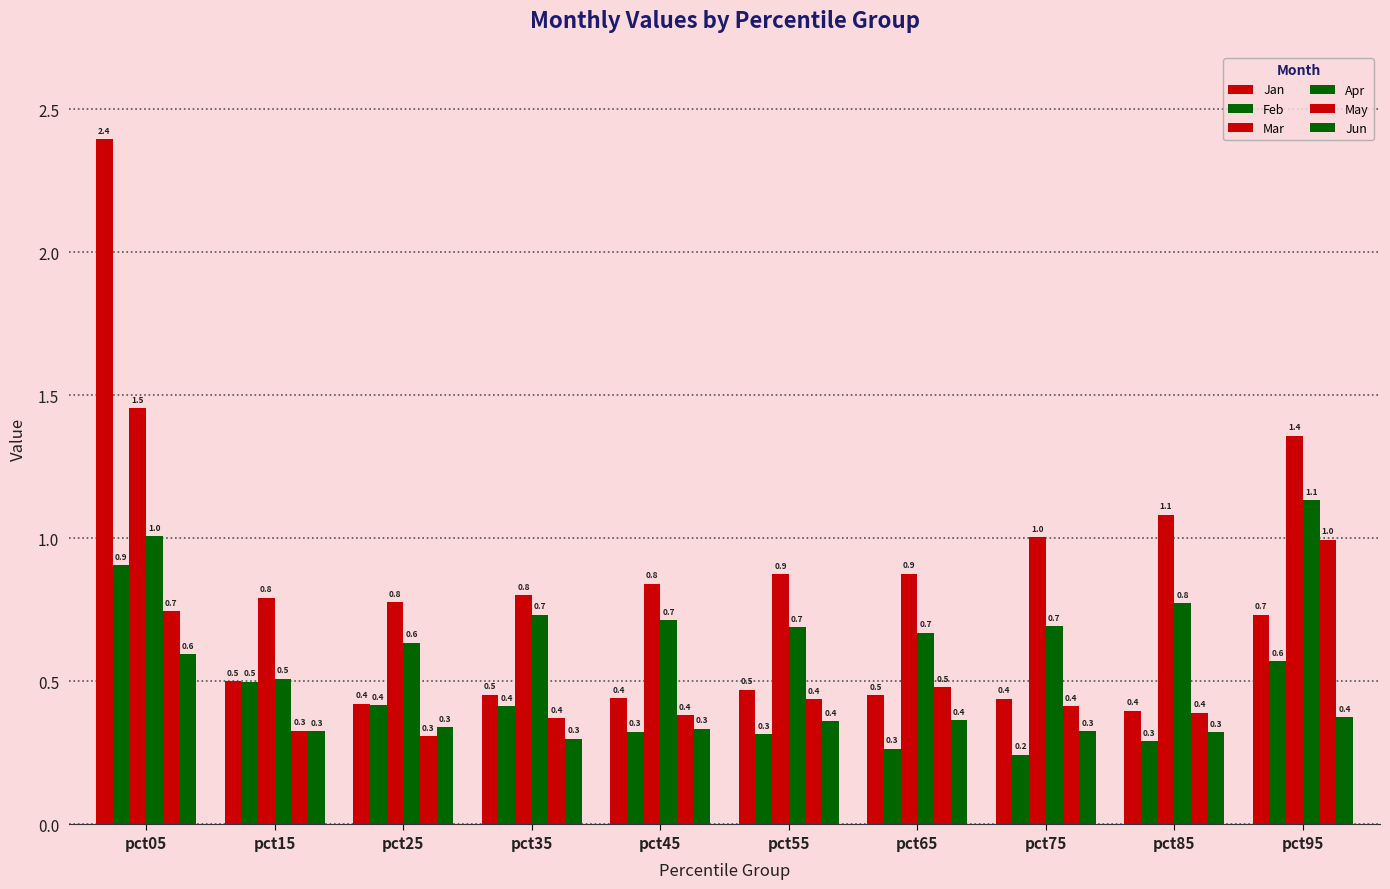

How many series are shown in this chart?

6